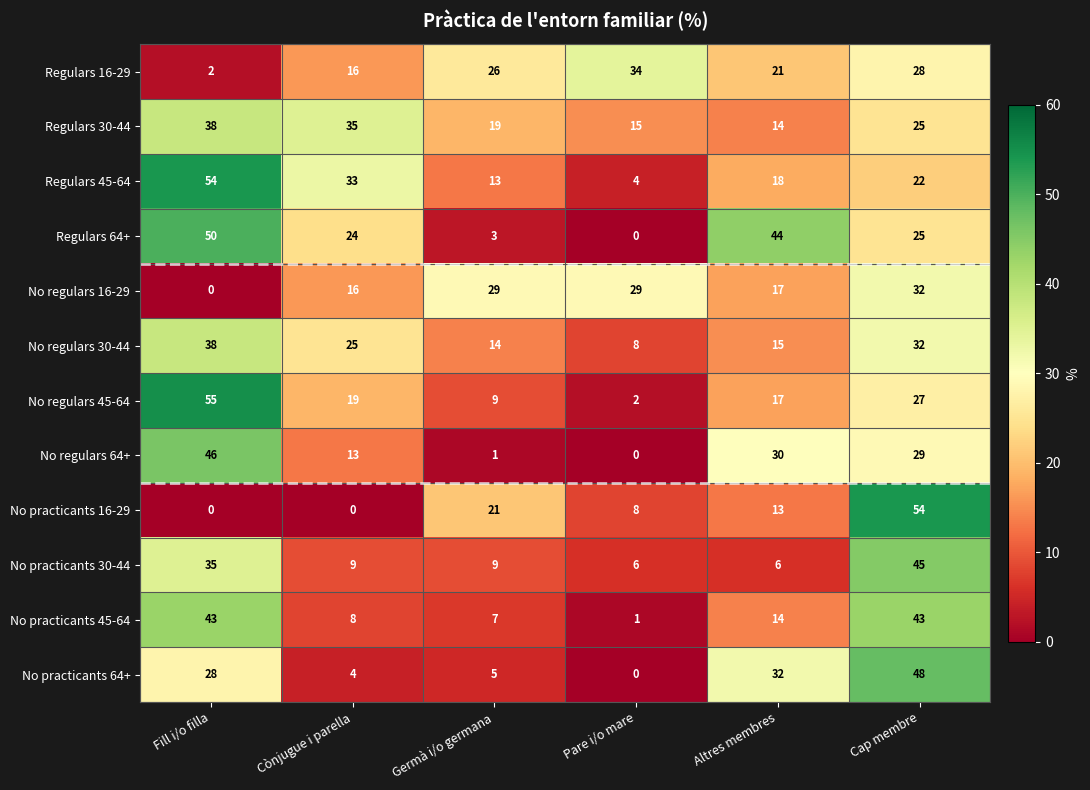

Between Fill i/o filla and Cap membre, which series saw the biggest shift?

No practicants 16-29